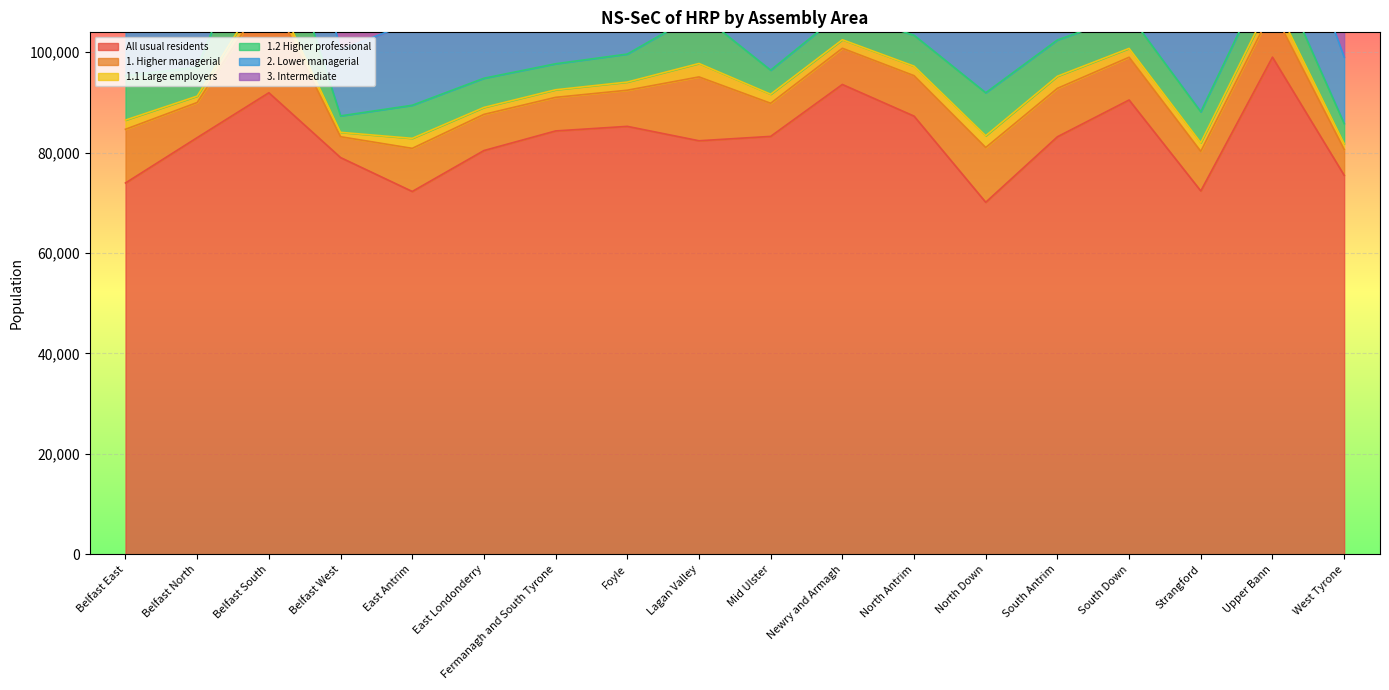

Is the value of 2. Lower managerial at Mid Ulster greater than the value of All usual residents at Strangford?

No